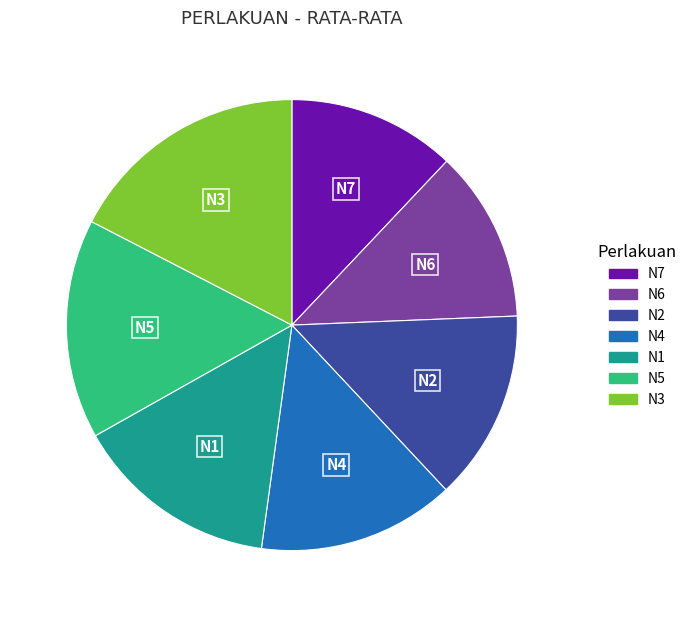

What is the largest slice in the pie chart?

N3